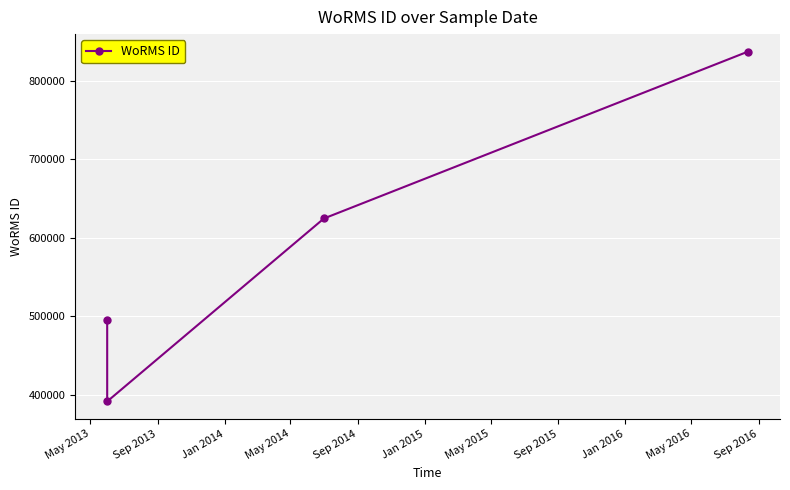

How many lines are shown in the chart?

1